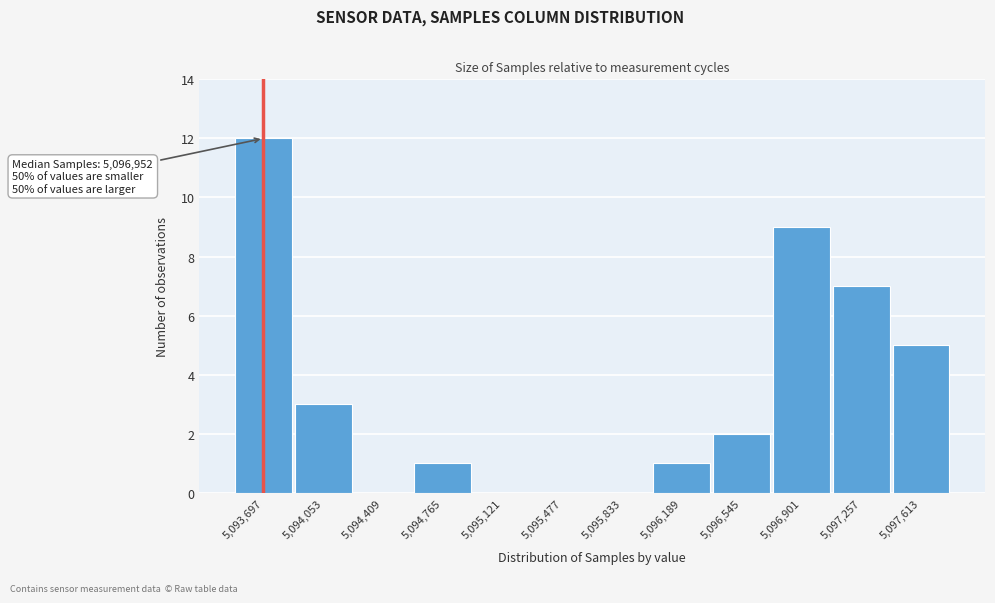

Reading left to right, transcribe all the data shown in this chart.

5,093,697=12	5,094,053=3	5,094,409=0	5,094,765=1	5,095,121=0	5,095,477=0	5,095,833=0	5,096,189=1	5,096,545=2	5,096,901=9	5,097,257=7	5,097,613=5